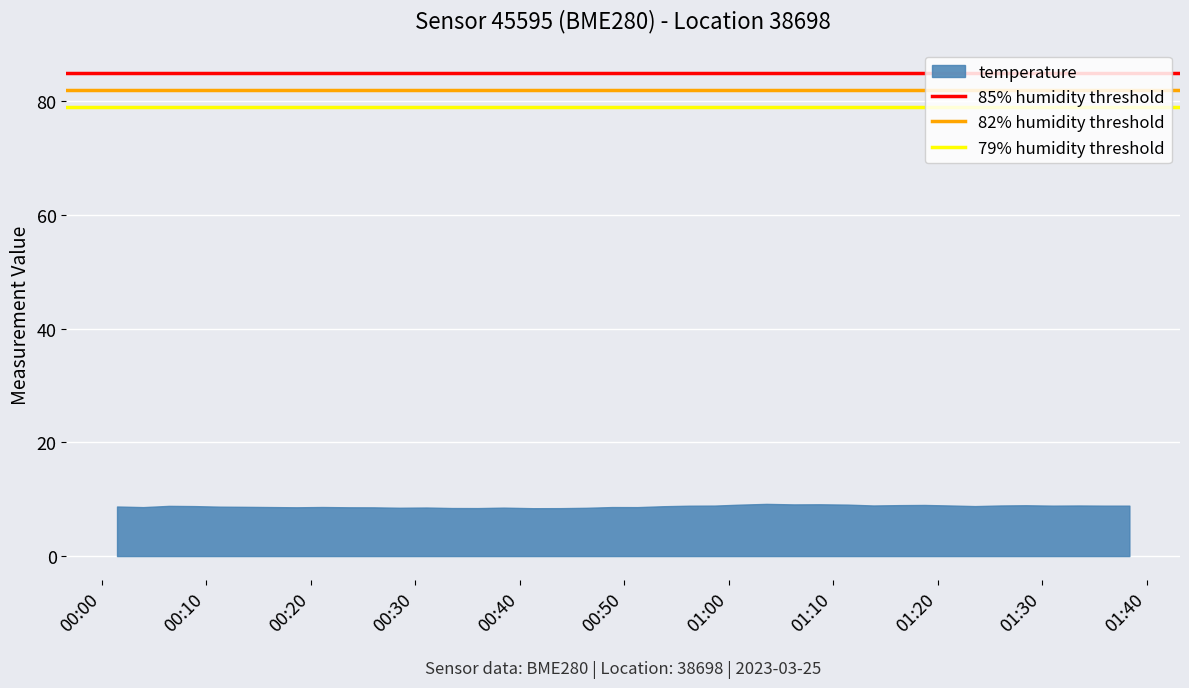

What is the maximum value shown in the chart?

9.2